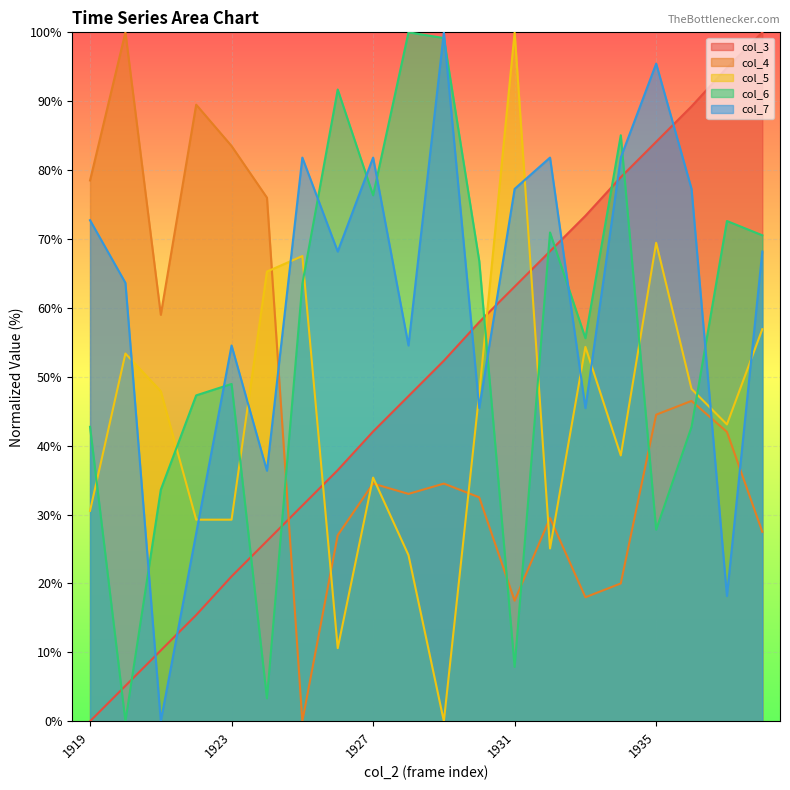

What is the value of the col_3 point at the 15th from the left?

73.4